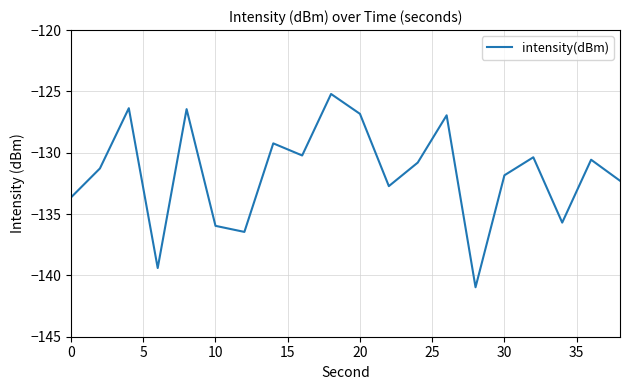

What is the difference between the maximum and minimum values?

15.8